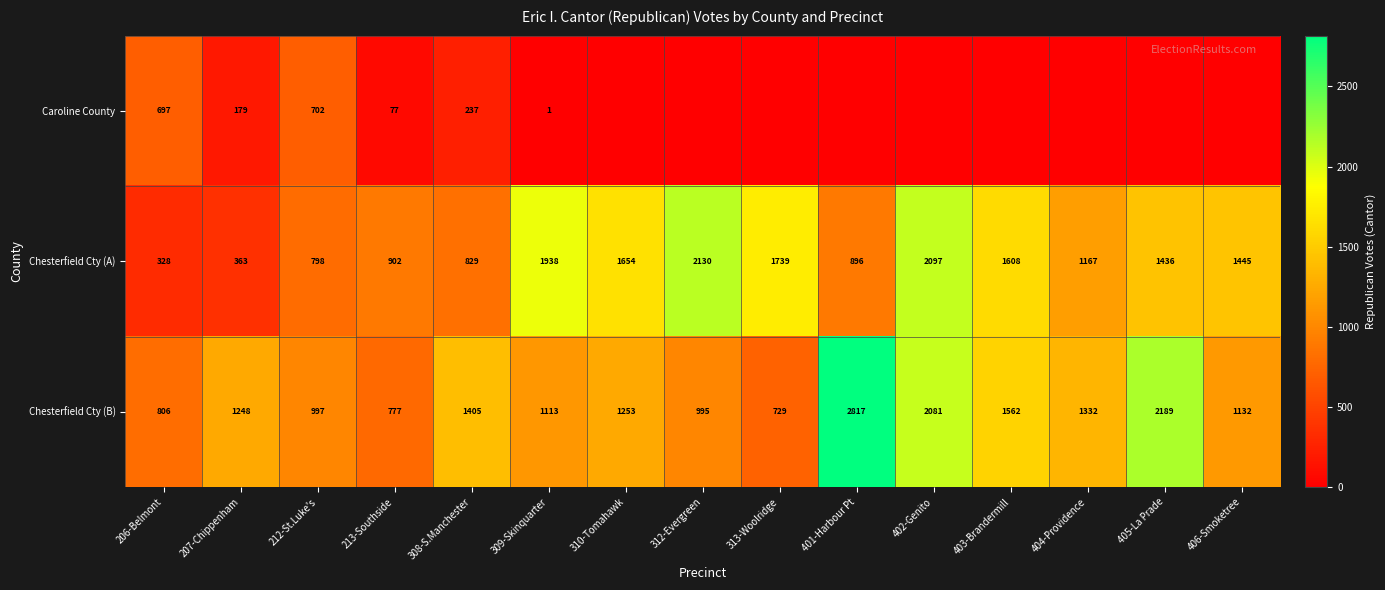

List the labels in order of Chesterfield Cty (A) value, largest first.

312-Evergreen, 402-Genito, 309-Skinquarter, 313-Woolridge, 310-Tomahawk, 403-Brandermill, 406-Smoketree, 405-La Prade, 404-Providence, 213-Southside, 401-Harbour Pt, 308-S.Manchester, 212-St.Luke's, 207-Chippenham, 206-Belmont